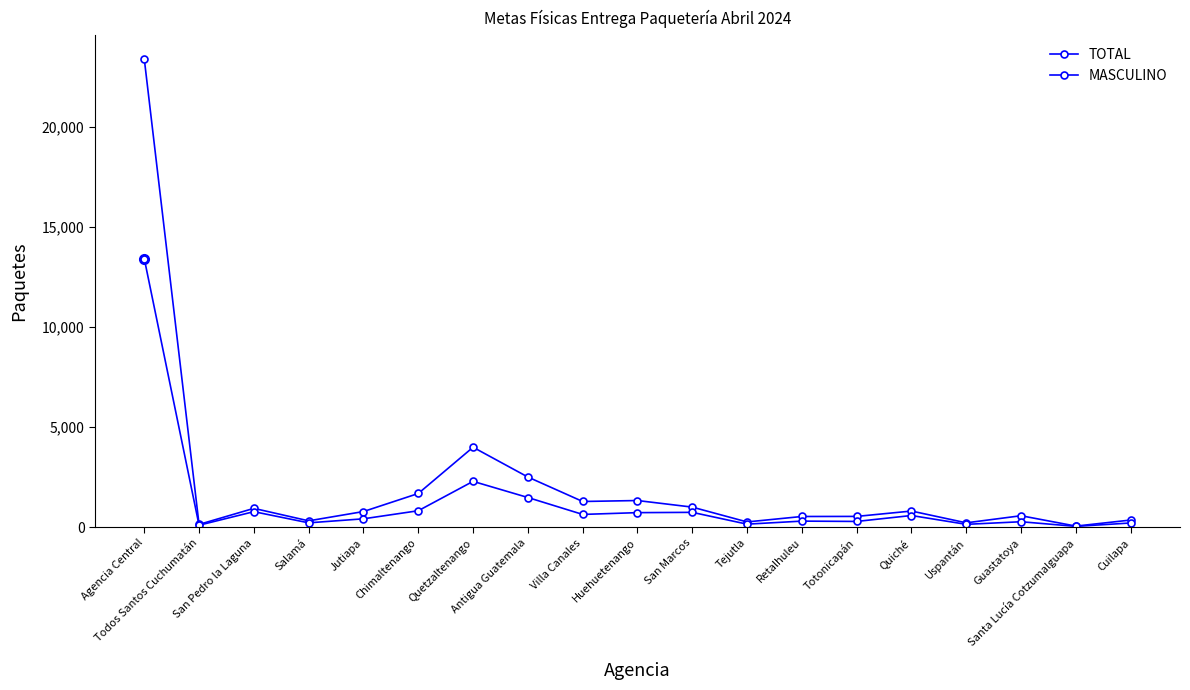

How many categories are shown in the chart?

19